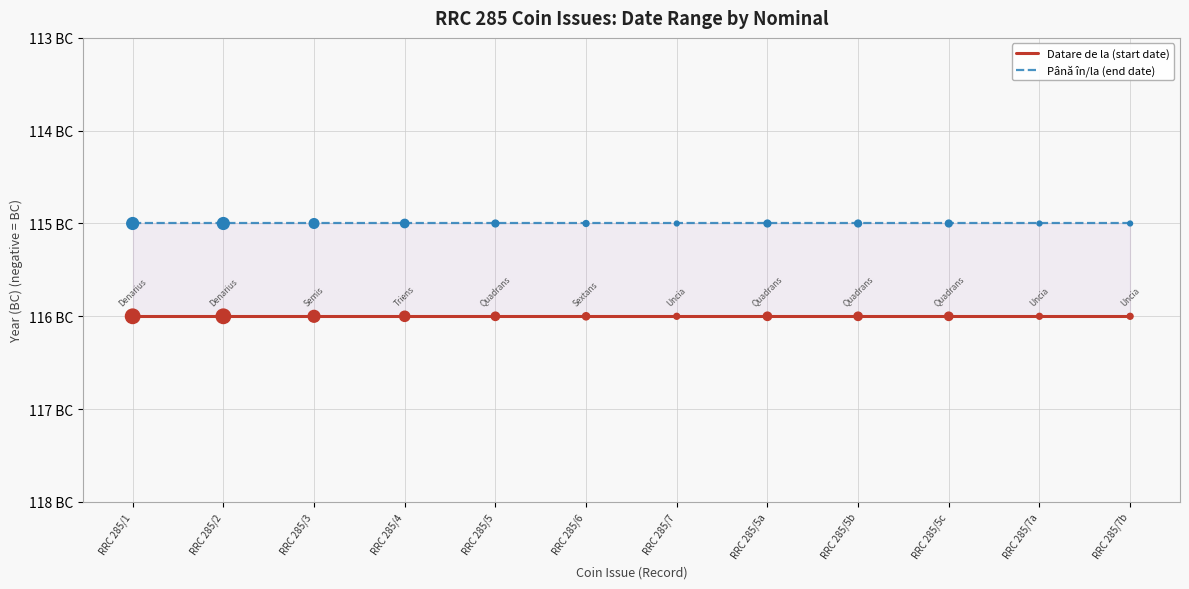

Which series reaches the minimum Y coordinate?

Datare de la (start date)